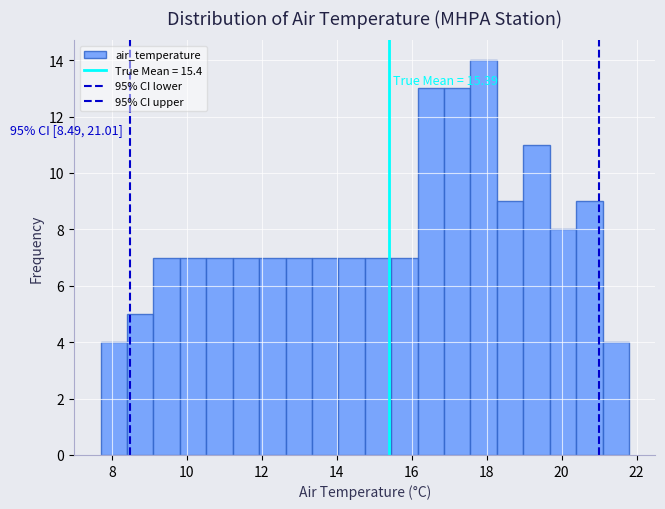

Read against the x-axis, roughly where is the centre of the tallest bar?

18.0